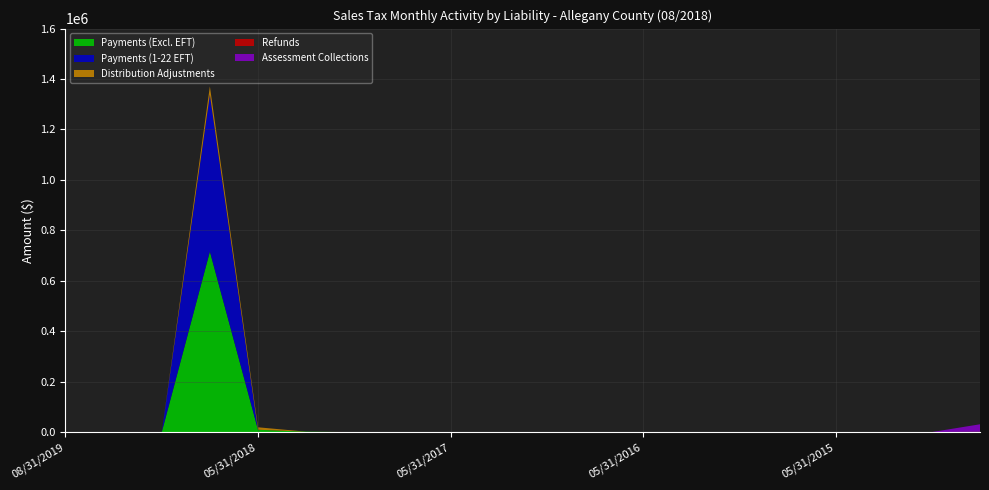

Reading left to right, transcribe all the data shown in this chart.

Payments (Excl. EFT): 08/31/2019=20.6	02/28/2019=309.7	11/30/2018=0.0	08/31/2018=715943.5	05/31/2018=9584.7	02/28/2018=2059.9	11/30/2017=130.8	08/31/2017=113.3	05/31/2017=60.1	02/28/2017=91.4	11/30/2016=82.3	08/31/2016=39.9	05/31/2016=47.3	02/29/2016=24.9	11/30/2015=11.8	08/31/2015=35.7	05/31/2015=7.9	02/28/2015=10.0	11/30/2014=1.2	Aged=8.6
Payments (1-22 EFT): 08/31/2019=0.0	02/28/2019=0.0	11/30/2018=0.0	08/31/2018=622338.5	05/31/2018=35.6	02/28/2018=0.0	11/30/2017=0.0	08/31/2017=0.0	05/31/2017=0.0	02/28/2017=0.0	11/30/2016=0.0	08/31/2016=0.0	05/31/2016=0.0	02/29/2016=0.0	11/30/2015=0.0	08/31/2015=0.0	05/31/2015=0.0	02/28/2015=0.0	11/30/2014=0.0	Aged=0.0
Distribution Adjustments: 08/31/2019=0.0	02/28/2019=-2.2	11/30/2018=0.0	08/31/2018=32633.4	05/31/2018=9769.1	02/28/2018=-639.2	11/30/2017=-179.8	08/31/2017=-200.3	05/31/2017=-41.1	02/28/2017=308.6	11/30/2016=408.8	08/31/2016=117.0	05/31/2016=237.8	02/29/2016=405.2	11/30/2015=464.3	08/31/2015=214.3	05/31/2015=282.7	02/28/2015=473.1	11/30/2014=467.9	Aged=1747.5
Refunds: 08/31/2019=0.0	02/28/2019=-3.1	11/30/2018=0.0	08/31/2018=-49.6	05/31/2018=-10225.7	02/28/2018=-243.8	11/30/2017=186.0	08/31/2017=-29.4	05/31/2017=-71.0	02/28/2017=-5.4	11/30/2016=0.0	08/31/2016=-8.2	05/31/2016=-5.1	02/29/2016=-4.2	11/30/2015=-0.3	08/31/2015=-3.0	05/31/2015=-58.9	02/28/2015=-0.1	11/30/2014=0.0	Aged=-972.2
Assessment Collections: 08/31/2019=0.0	02/28/2019=0.0	11/30/2018=0.0	08/31/2018=-31.1	05/31/2018=0.0	02/28/2018=0.0	11/30/2017=-0.0	08/31/2017=0.0	05/31/2017=0.0	02/28/2017=0.0	11/30/2016=0.0	08/31/2016=0.0	05/31/2016=-0.1	02/29/2016=0.0	11/30/2015=0.0	08/31/2015=0.0	05/31/2015=0.0	02/28/2015=0.0	11/30/2014=0.0	Aged=29604.7